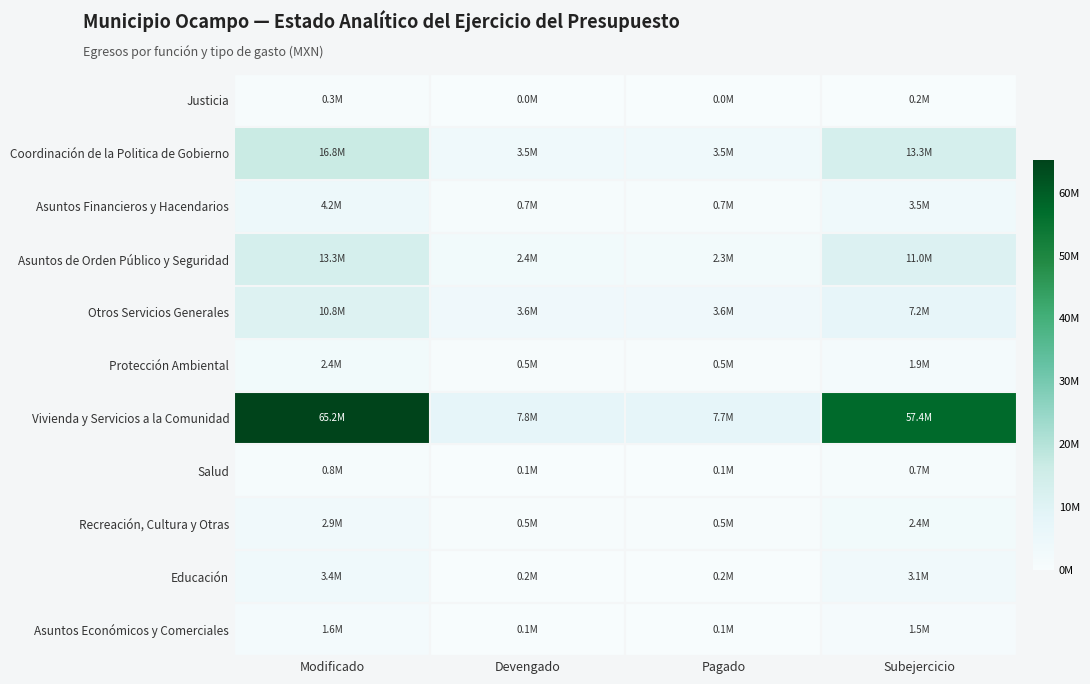

Reading left to right, what are all the values shown in this chart?

Justicia: Modificado=263543.8	Devengado=49999.4	Pagado=49999.4	Subejercicio=213544.4
Coordinación de la Politica de Gobierno: Modificado=16793749.6	Devengado=3457503.1	Pagado=3457503.1	Subejercicio=13336246.5
Asuntos Financieros y Hacendarios: Modificado=4178301.2	Devengado=700646.8	Pagado=700646.8	Subejercicio=3477654.4
Asuntos de Orden Público y Seguridad: Modificado=13343531.0	Devengado=2362697.8	Pagado=2256178.0	Subejercicio=10980833.2
Otros Servicios Generales: Modificado=10787883.0	Devengado=3570724.3	Pagado=3570724.3	Subejercicio=7217158.7
Protección Ambiental: Modificado=2401372.5	Devengado=471771.4	Pagado=471771.4	Subejercicio=1929601.1
Vivienda y Servicios a la Comunidad: Modificado=65182776.4	Devengado=7774700.5	Pagado=7652602.2	Subejercicio=57408075.9
Salud: Modificado=800061.2	Devengado=120067.5	Pagado=120067.5	Subejercicio=679993.7
Recreación, Cultura y Otras: Modificado=2922077.6	Devengado=505543.3	Pagado=504595.3	Subejercicio=2416534.3
Educación: Modificado=3379781.1	Devengado=240396.0	Pagado=240396.0	Subejercicio=3139385.2
Asuntos Económicos y Comerciales: Modificado=1563184.3	Devengado=95357.8	Pagado=95357.8	Subejercicio=1467826.5